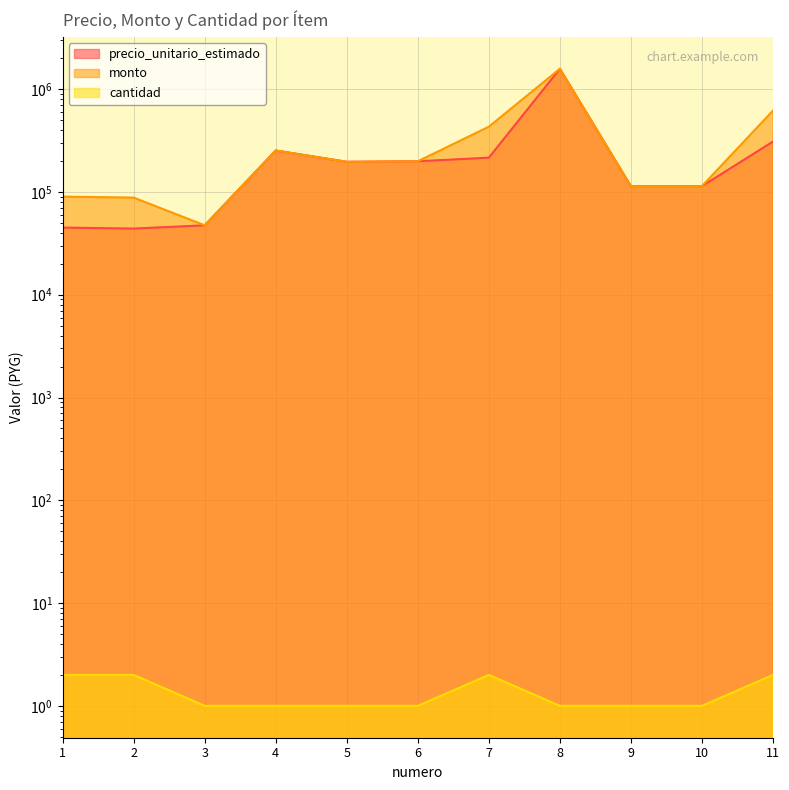

What is the minimum value for monto?

47329